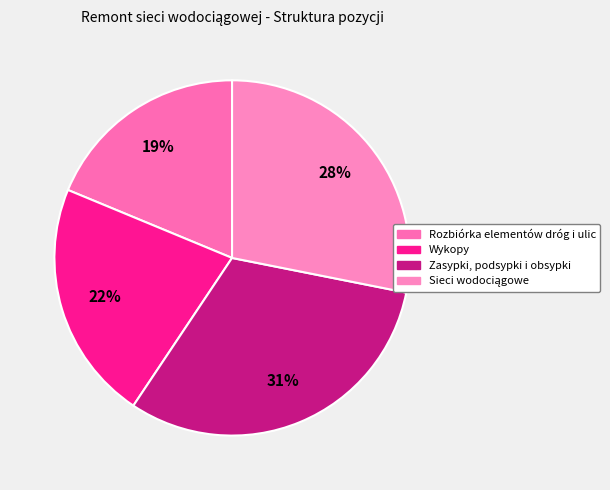

Combined, do Sieci wodociągowe and Wykopy account for over 50%?

No